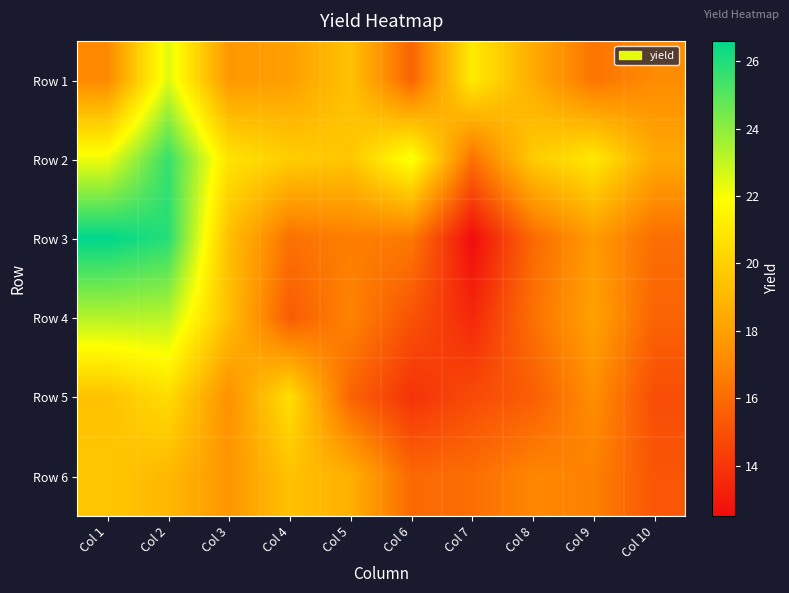

What is the total value across all series at Col 7?

94.2